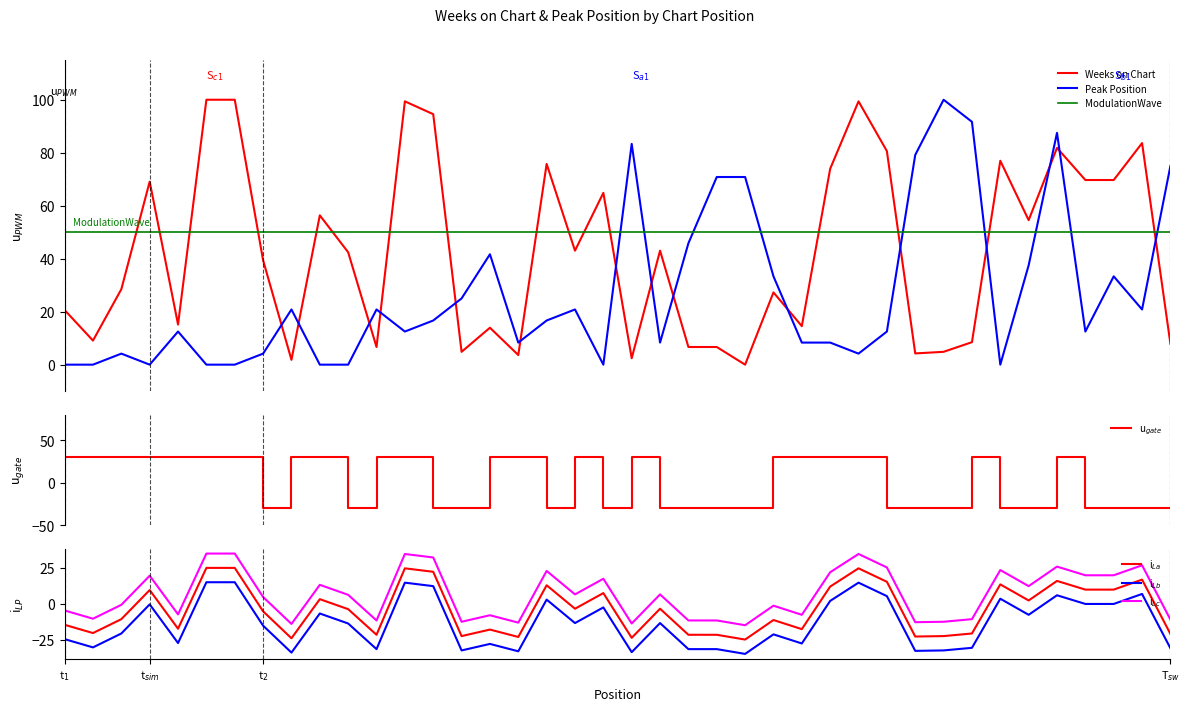

True or false: Weeks on Chart and ModulationWave cross at least once.

True